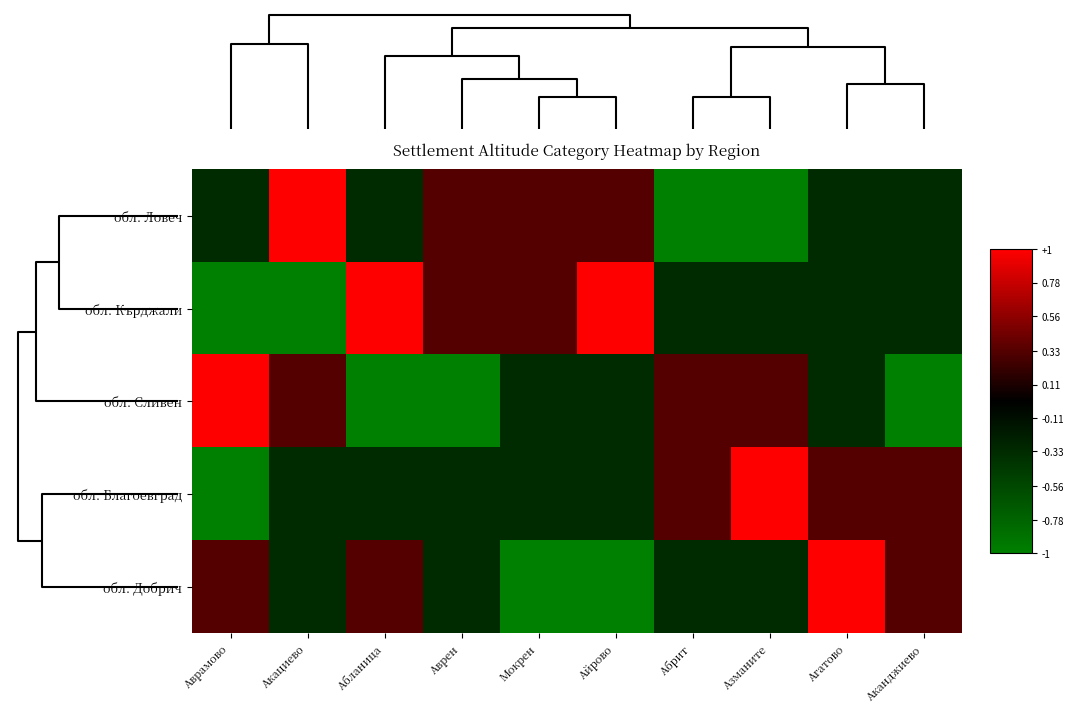

At how many categories does at least one series exceed 0?

10